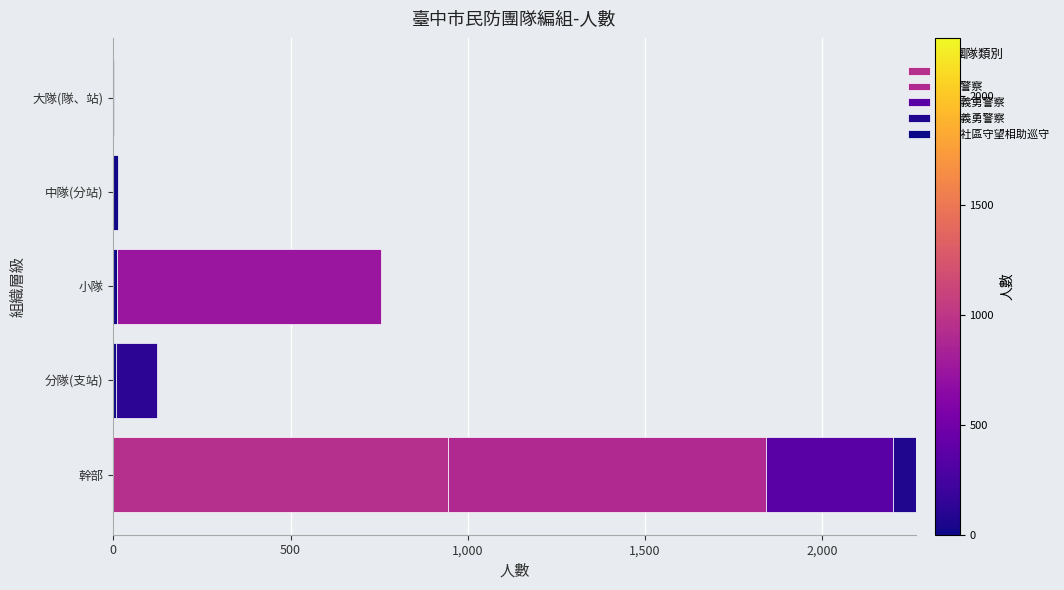

What is the average value of the 山地義勇警察 series?

16